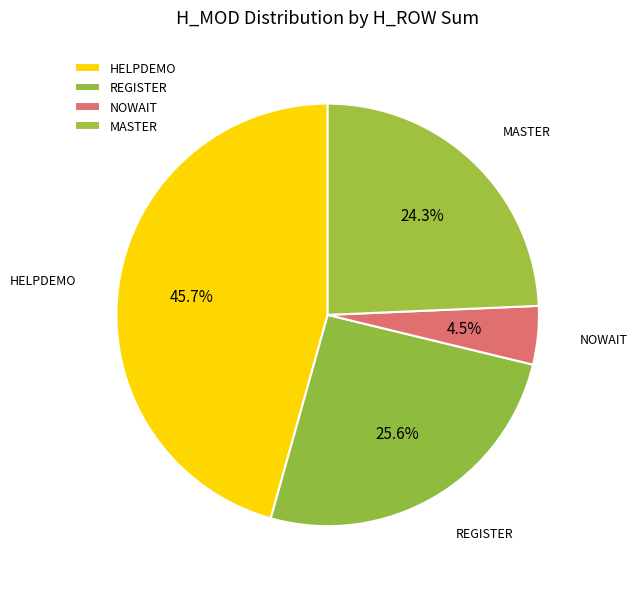

Is there any slice that represents more than half of the pie?

No